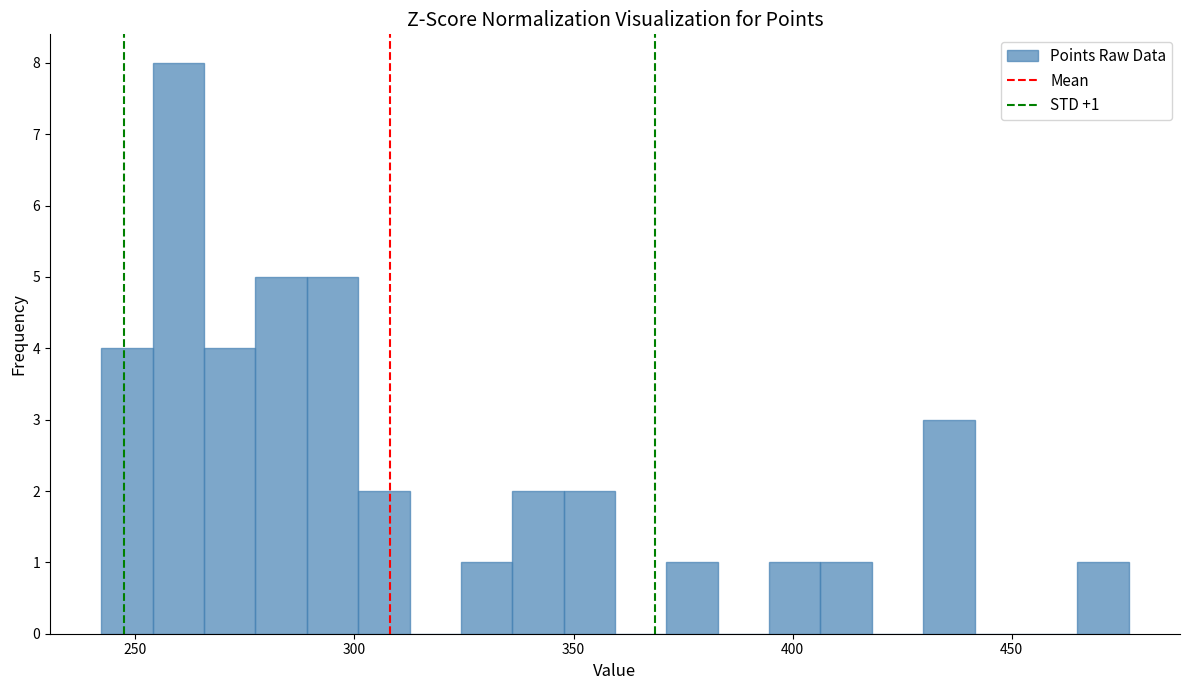

Around what value on the x-axis is the tallest bar? Give the approximate position of its centre, as read against the axis.

260